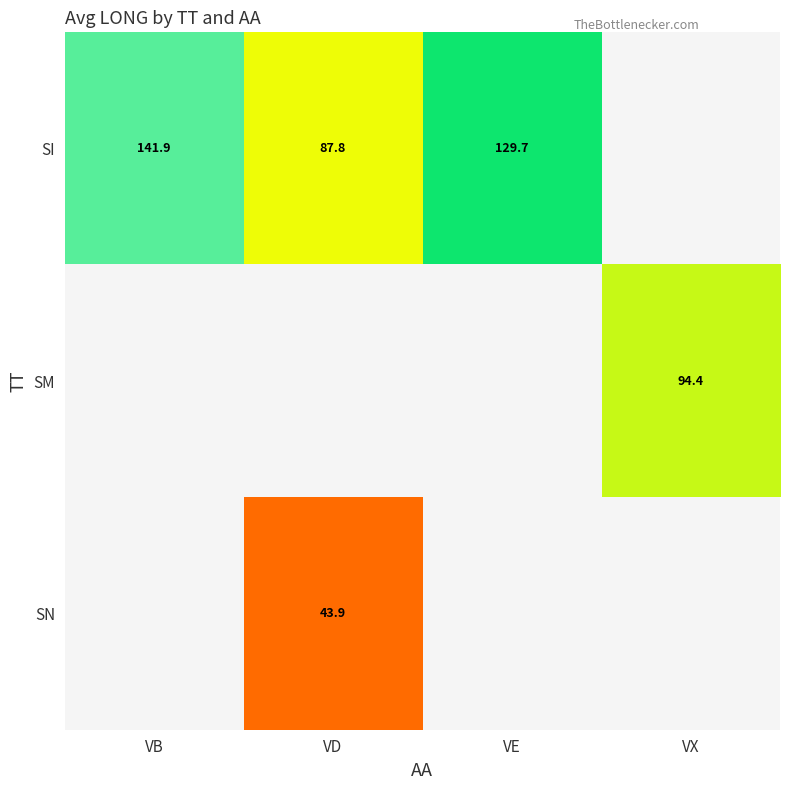

Where is SI nearest to the value 114?

VE